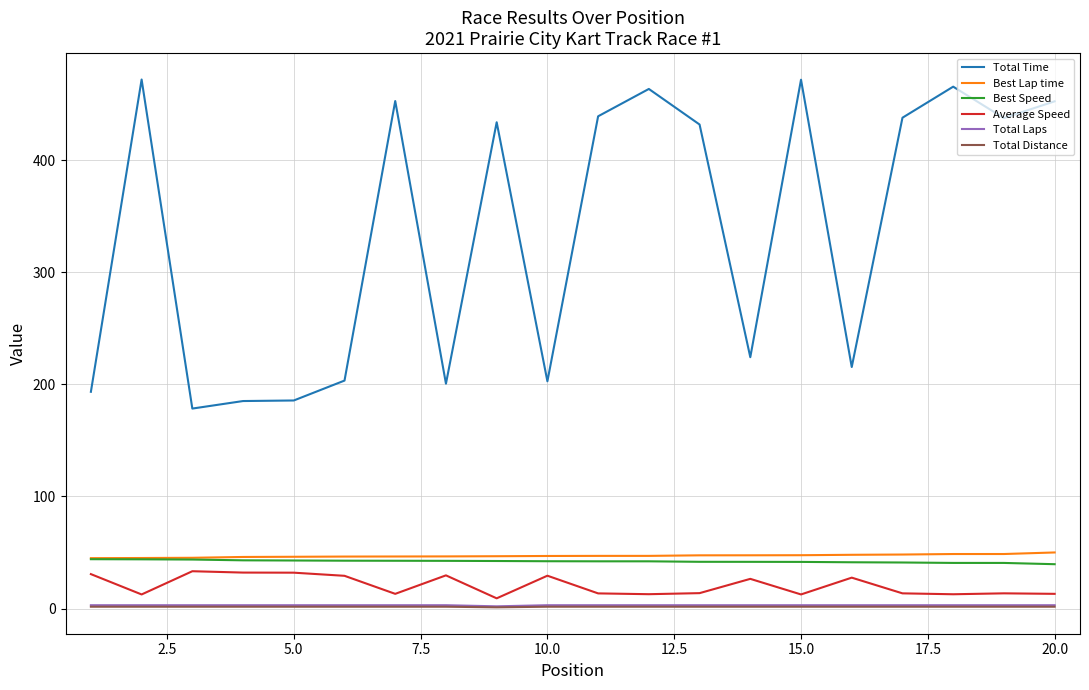

True or false: Total Time and Best Speed intersect in this chart.

False